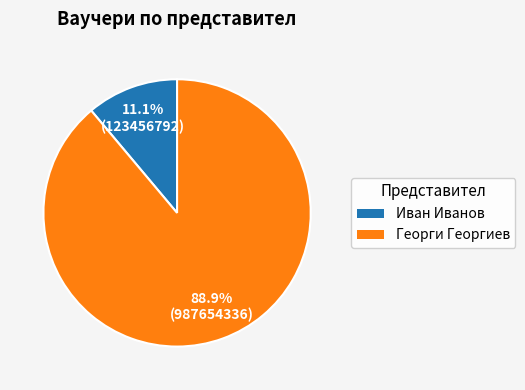

How many segments does this pie chart have?

2